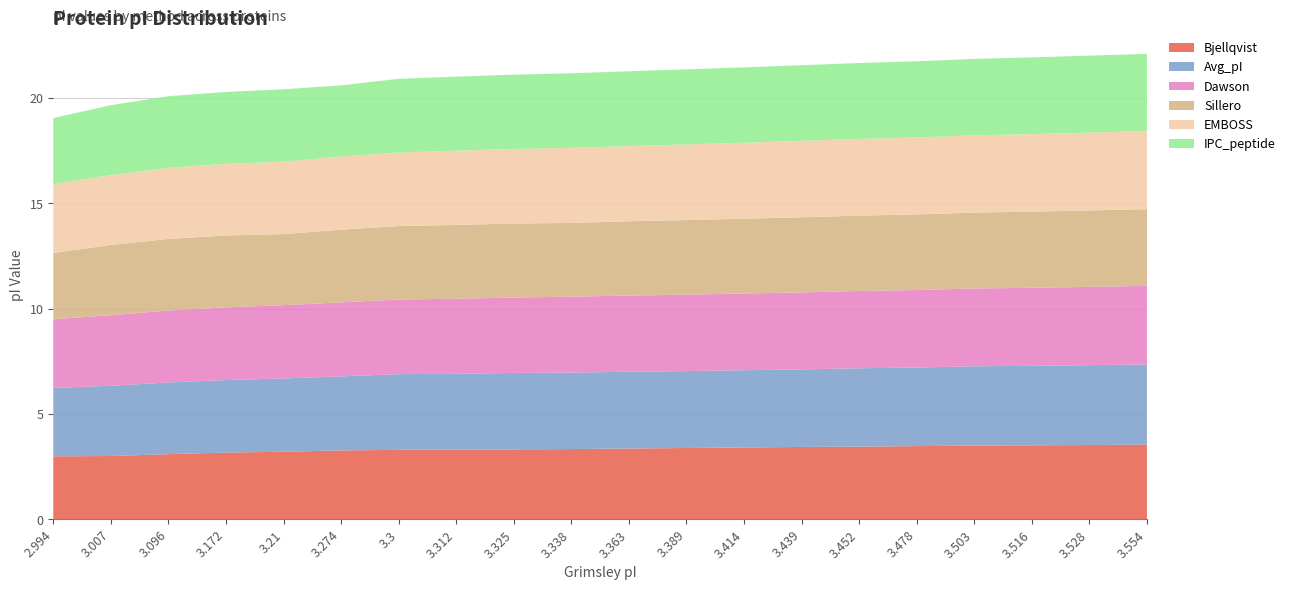

Reading right to left, transcribe all the data shown in this chart.

Bjellqvist: 3.6	3.5	3.5	3.5	3.5	3.5	3.4	3.4	3.4	3.4	3.3	3.3	3.3	3.3	3.3	3.2	3.2	3.1	3.0	3.0
Avg_pI: 3.8	3.8	3.8	3.8	3.7	3.7	3.7	3.7	3.7	3.6	3.6	3.6	3.6	3.6	3.5	3.5	3.4	3.4	3.3	3.2
Dawson: 3.7	3.7	3.7	3.7	3.7	3.7	3.7	3.6	3.6	3.6	3.6	3.6	3.6	3.5	3.5	3.5	3.5	3.4	3.4	3.3
Sillero: 3.6	3.6	3.6	3.6	3.6	3.6	3.6	3.6	3.5	3.5	3.5	3.5	3.5	3.5	3.5	3.4	3.4	3.4	3.3	3.1
EMBOSS: 3.7	3.7	3.7	3.7	3.7	3.6	3.6	3.6	3.6	3.6	3.6	3.5	3.5	3.5	3.5	3.4	3.4	3.4	3.3	3.3
IPC_peptide: 3.7	3.7	3.6	3.6	3.6	3.6	3.6	3.6	3.6	3.6	3.5	3.5	3.5	3.5	3.4	3.4	3.4	3.4	3.3	3.1